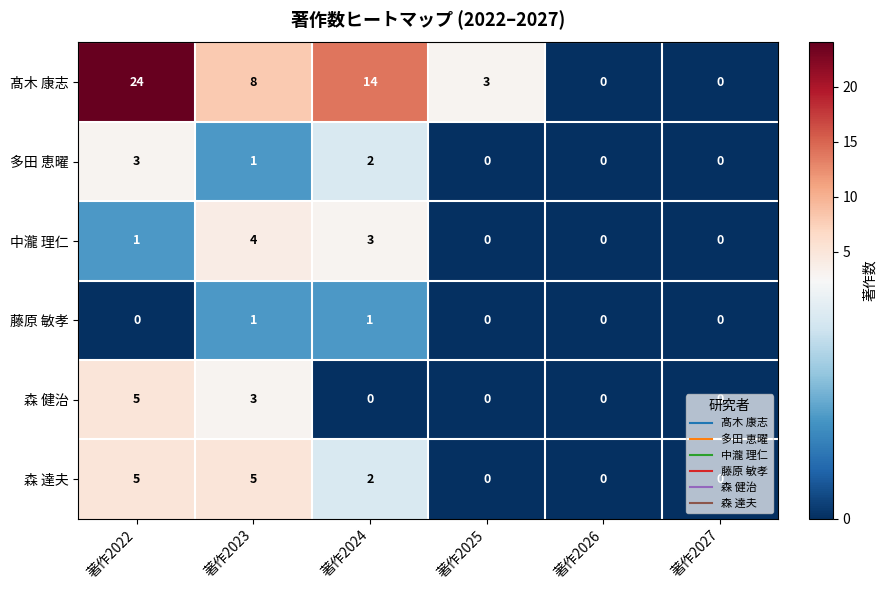

What is the greatest value displayed?

24